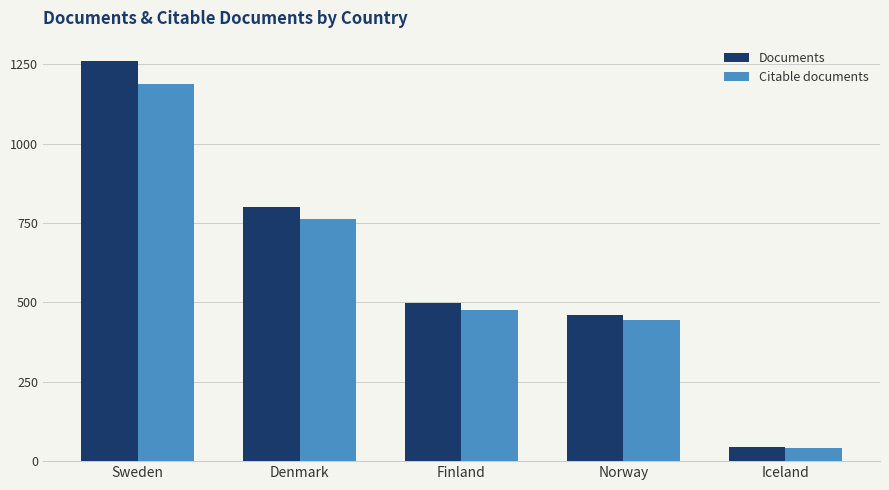

How many groups of bars are there?

5